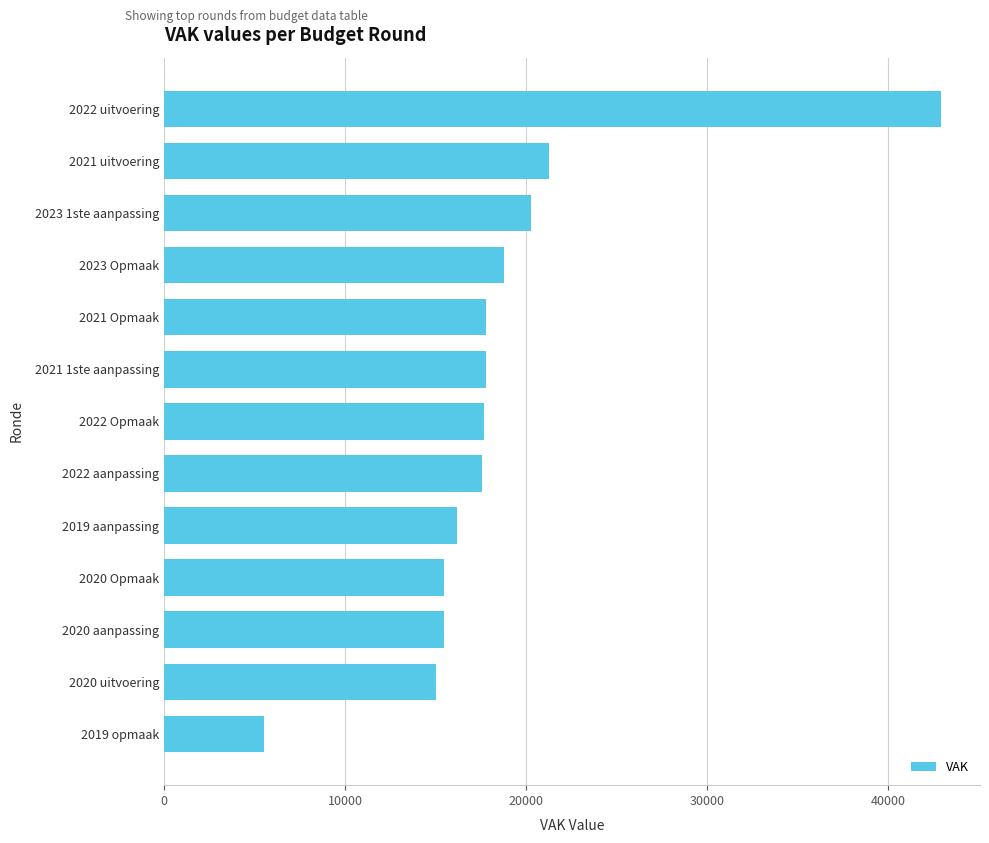

The chart shows a value of 5500 at 2019 opmaak. True or false?

True